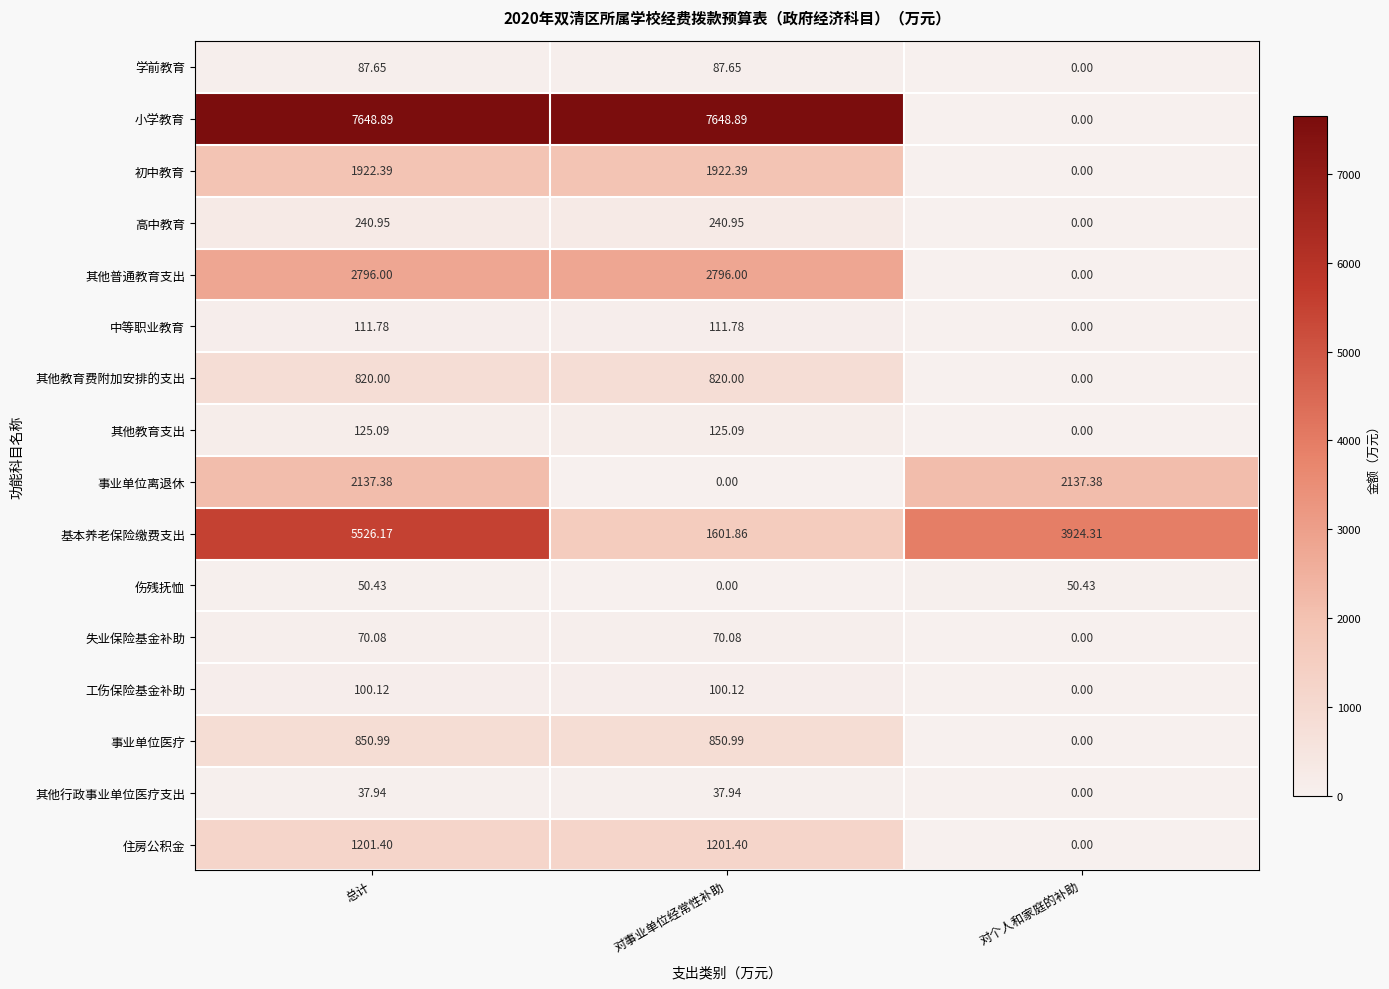

Where does the 伤残抚恤 series first go above 50?

总计